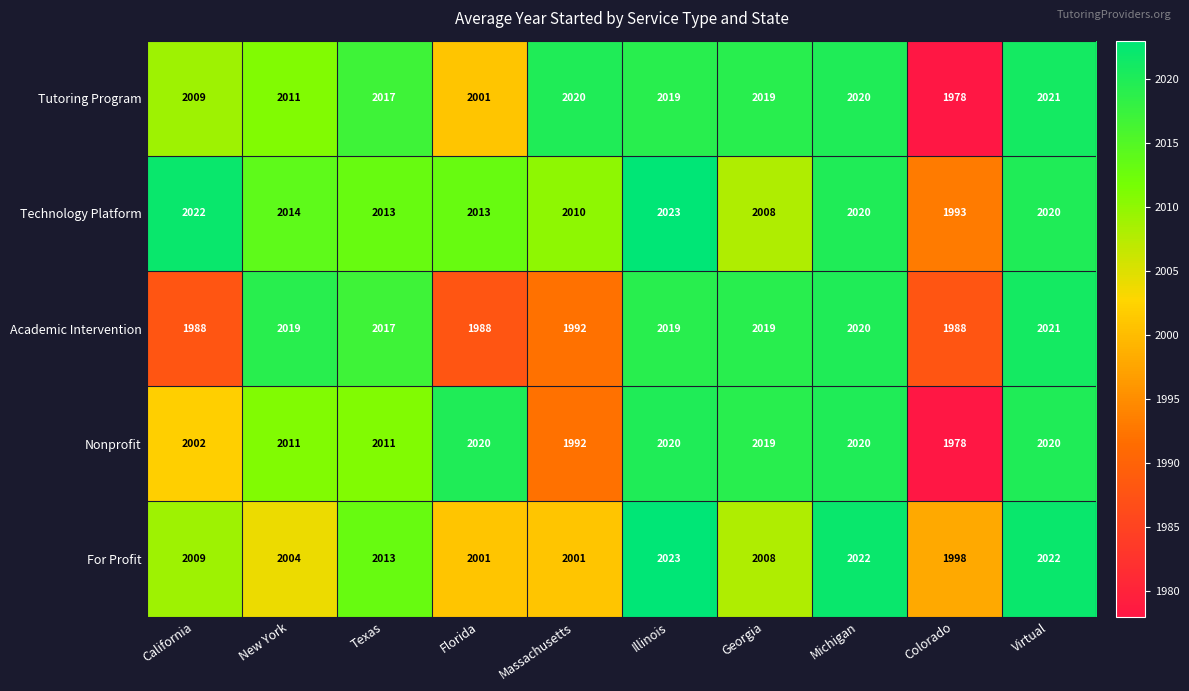

What is the sum of the For Profit values at Georgia and Michigan?

4030